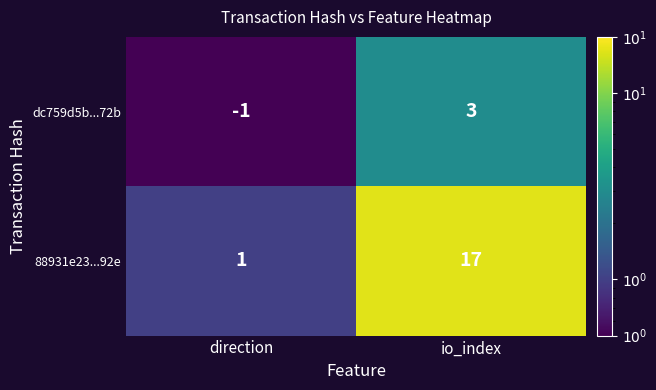

Reading right to left, extract all data points from this chart.

dc759d5b...72b: 3	-1
88931e23...92e: 17	1